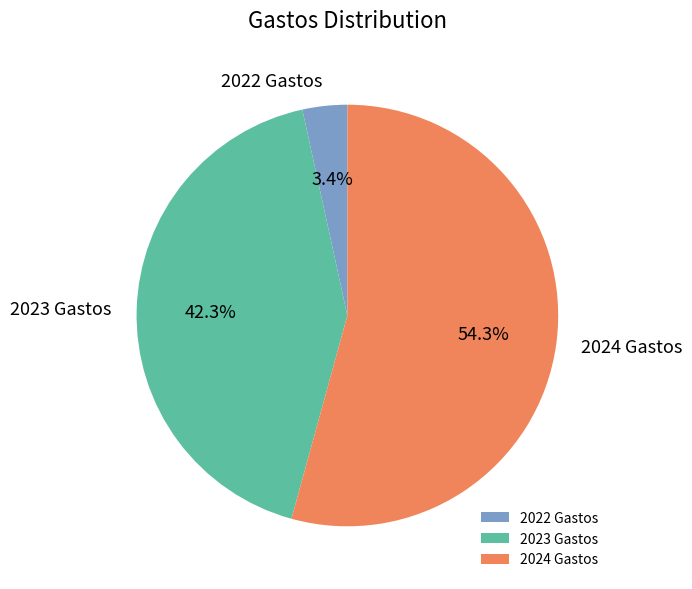

To the nearest percent, what is the average slice percentage?

33%